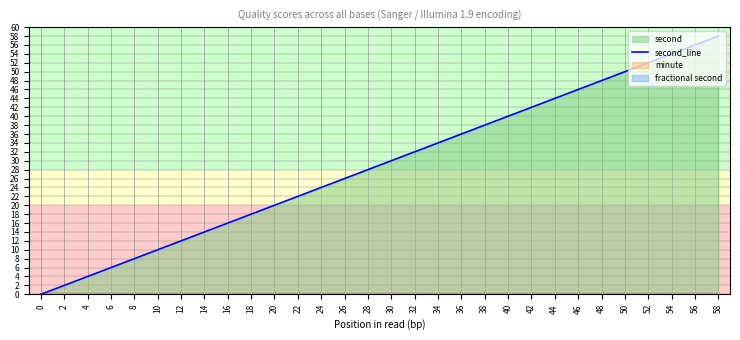

How many values are below 30?

15